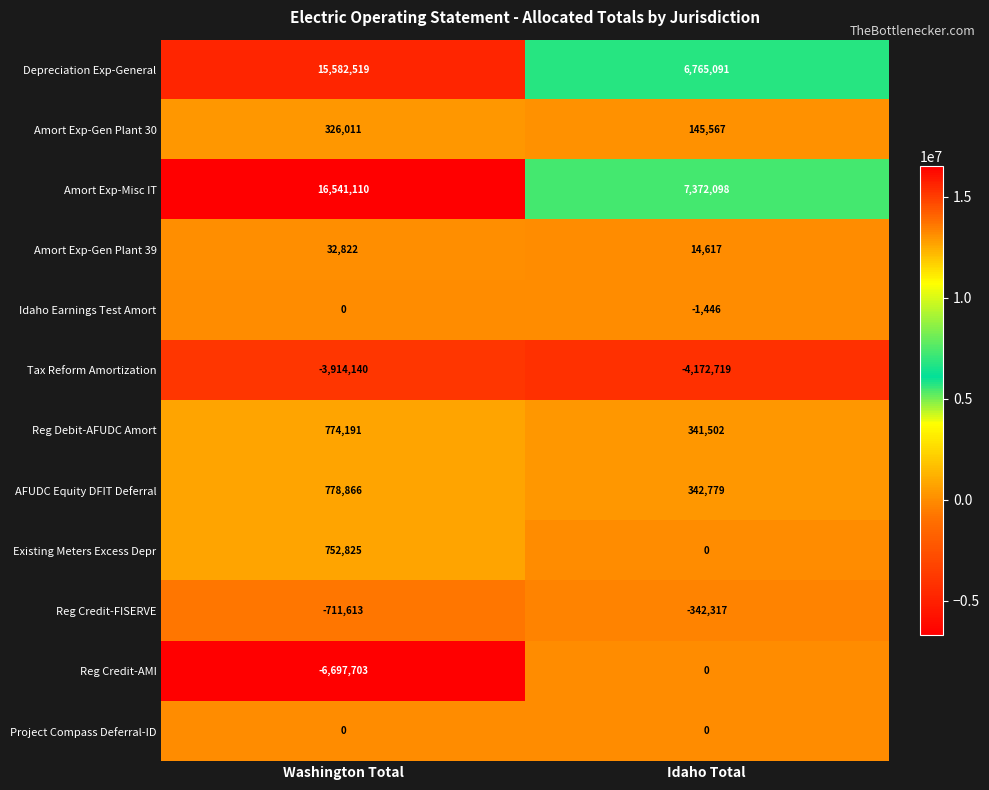

Between Washington Total and Idaho Total, which series saw the biggest shift?

Amort Exp-Misc IT